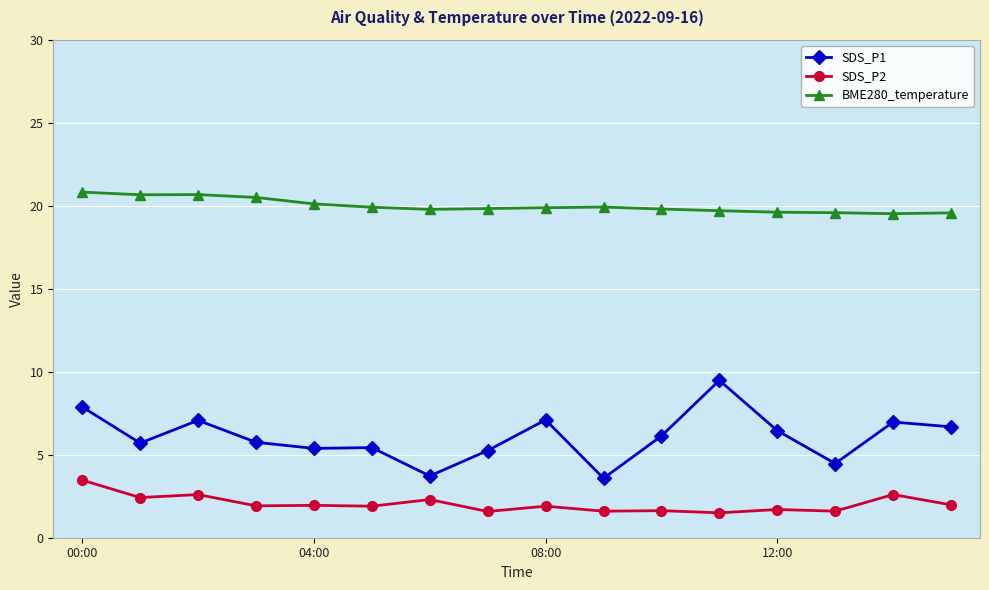

What is the sum of all BME280_temperature values?

319.9